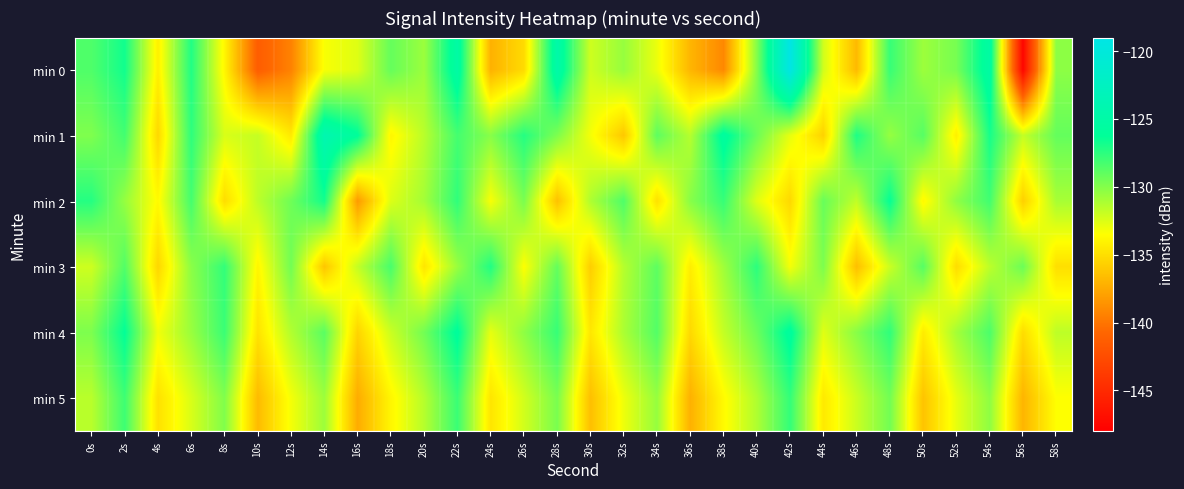

What is the total value across all series at 8s?

-786.9